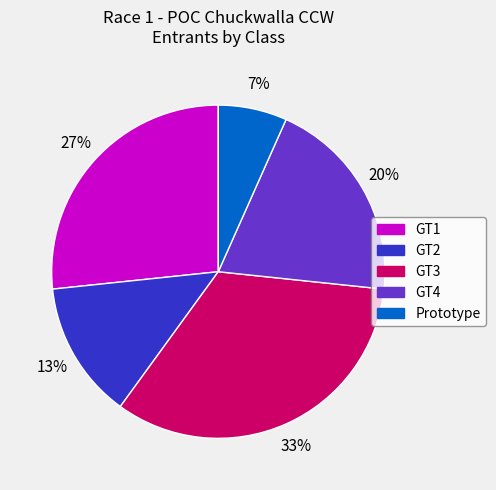

Between GT3 and GT1, which is larger?

GT3